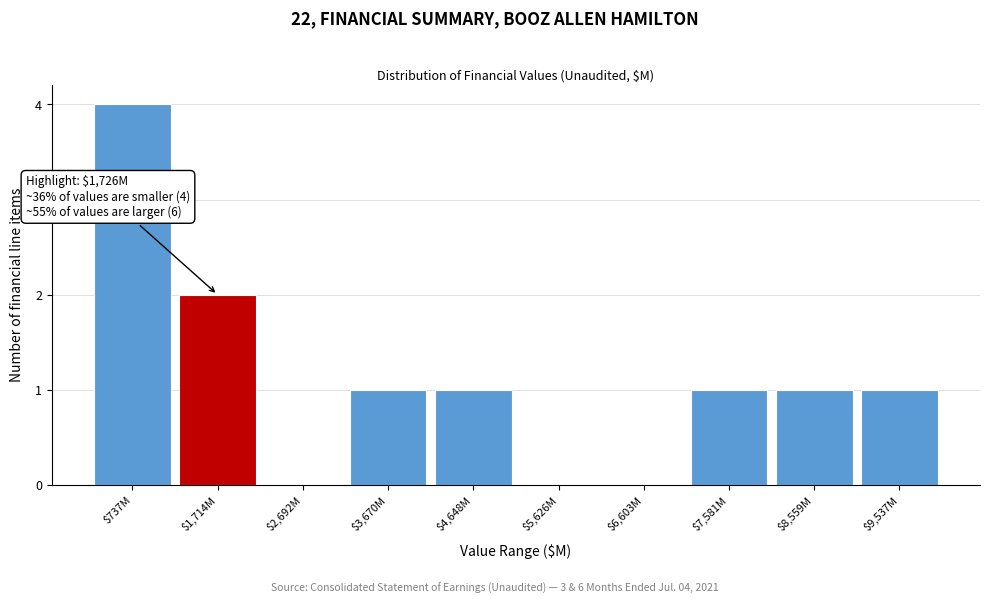

The chart shows a value of 4 at $737M. True or false?

True